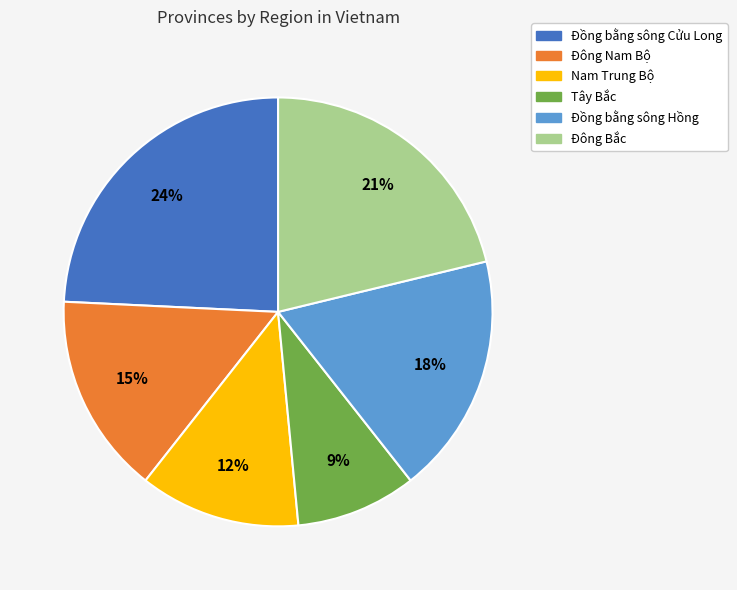

How many segments does this pie chart have?

6